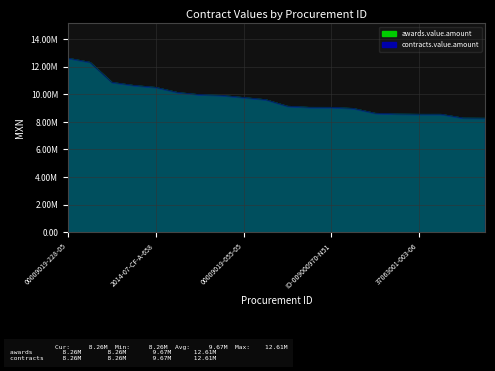

Which series has the largest range (max minus min)?

awards.value.amount